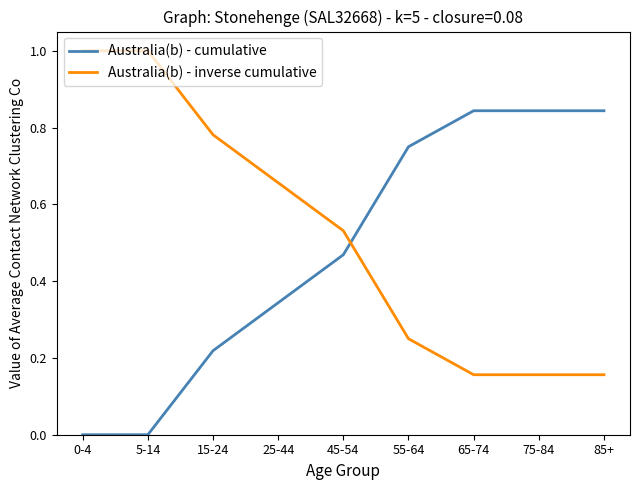

What is the greatest value displayed?

1.0